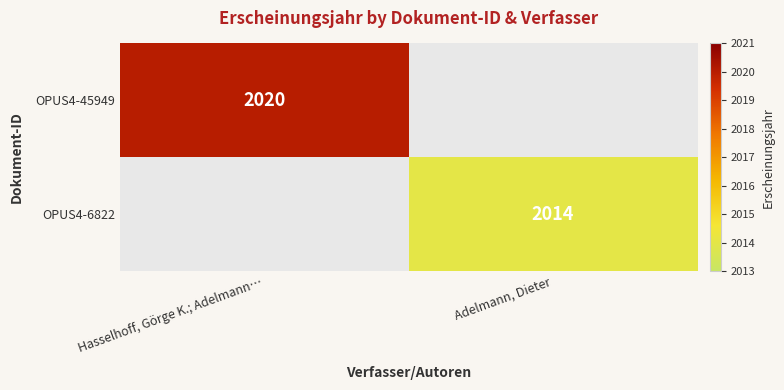

Is the value of OPUS4-6822 at Adelmann, Dieter greater than the value of OPUS4-45949 at Hasselhoff, Görge K.; Adelmann…?

No